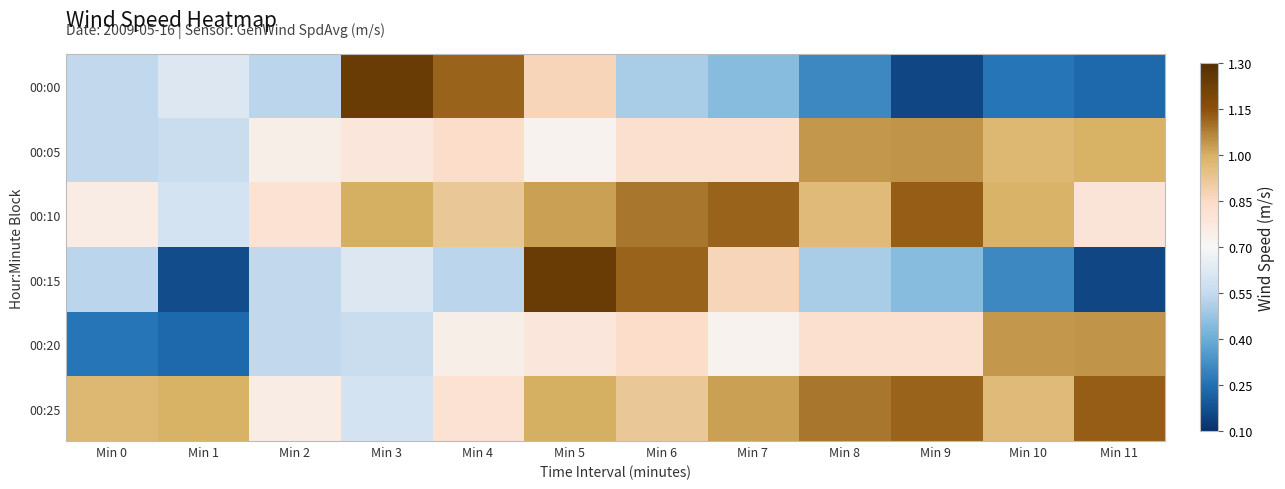

What is the maximum value shown in the chart?

1.2